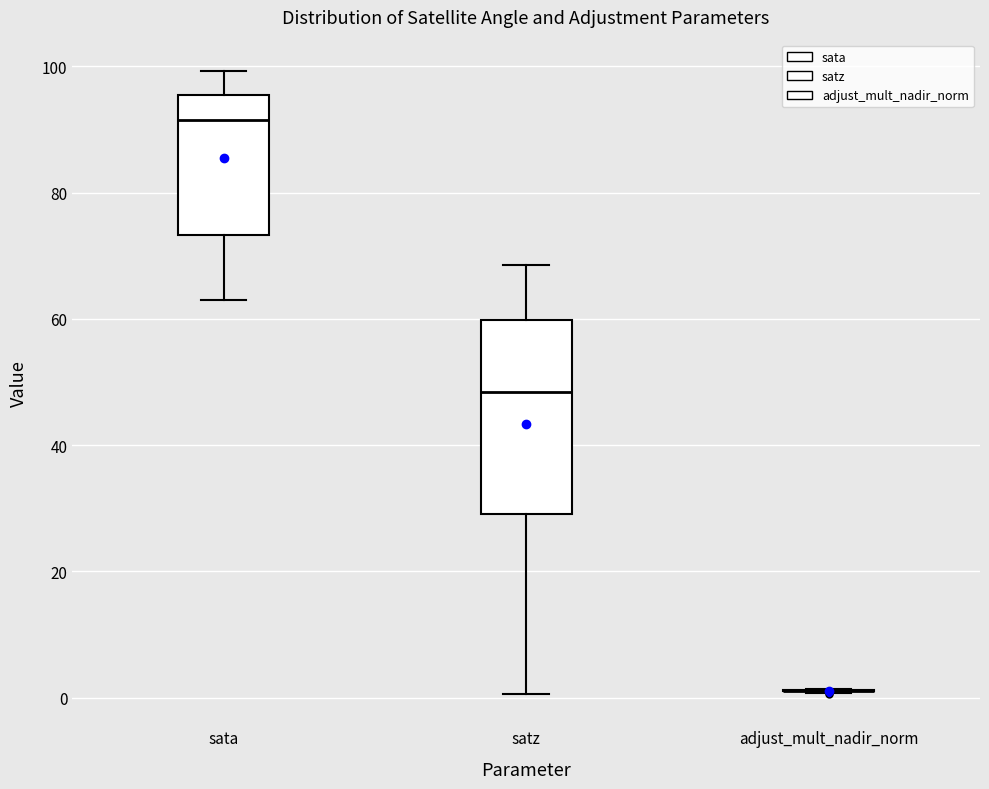

Reading left to right, read every box against the y-axis: the position of its median line, the range the box covers, and the ends of its whiskers. The values are not printed on the chart, so give them approximately, as read against the axis.

sata: median 92, box 74 to 96, whiskers 64 to 100
satz: median 48, box 30 to 60, whiskers 0 to 68
adjust_mult_nadir_norm: box collapsed to a line at 2, whiskers 0 to 2